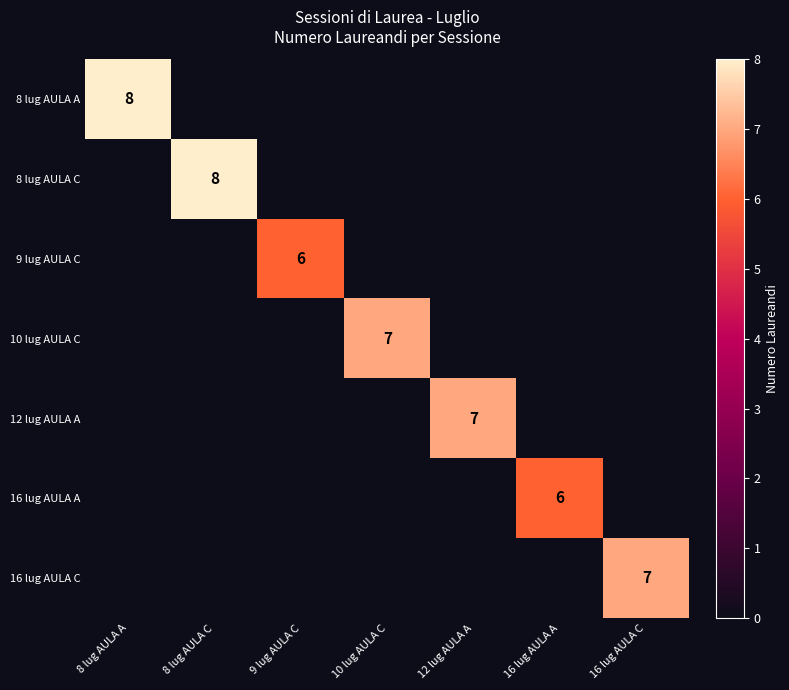

Is it true that 16 lug AULA C equals 13 at 16 lug AULA C?

False